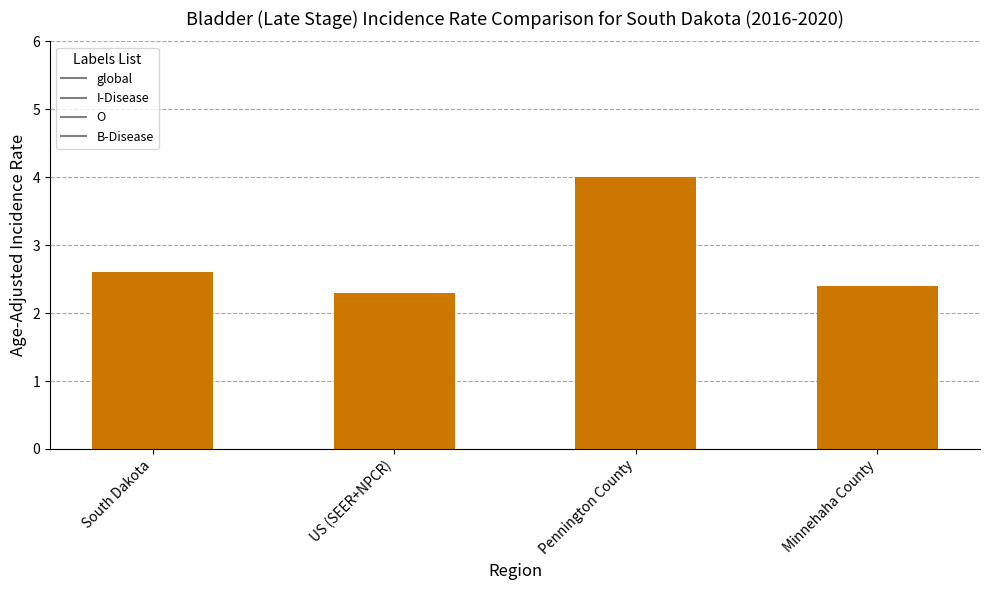

Rank the categories by value from highest to lowest.

Pennington County, South Dakota, Minnehaha County, US (SEER+NPCR)